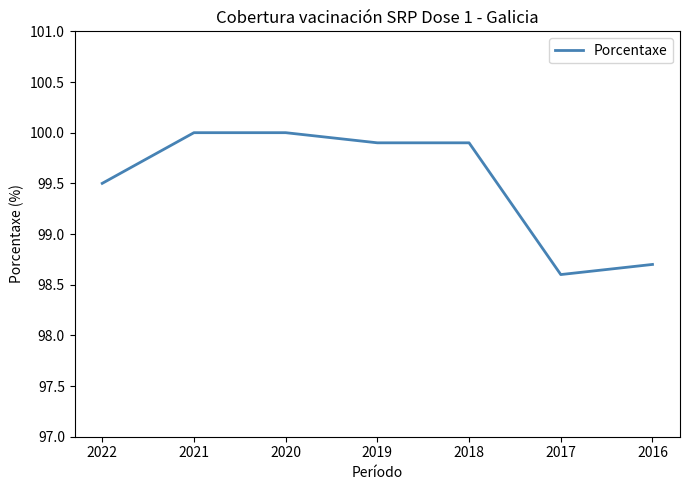

The value at 2018 is 99.9. True or false?

True